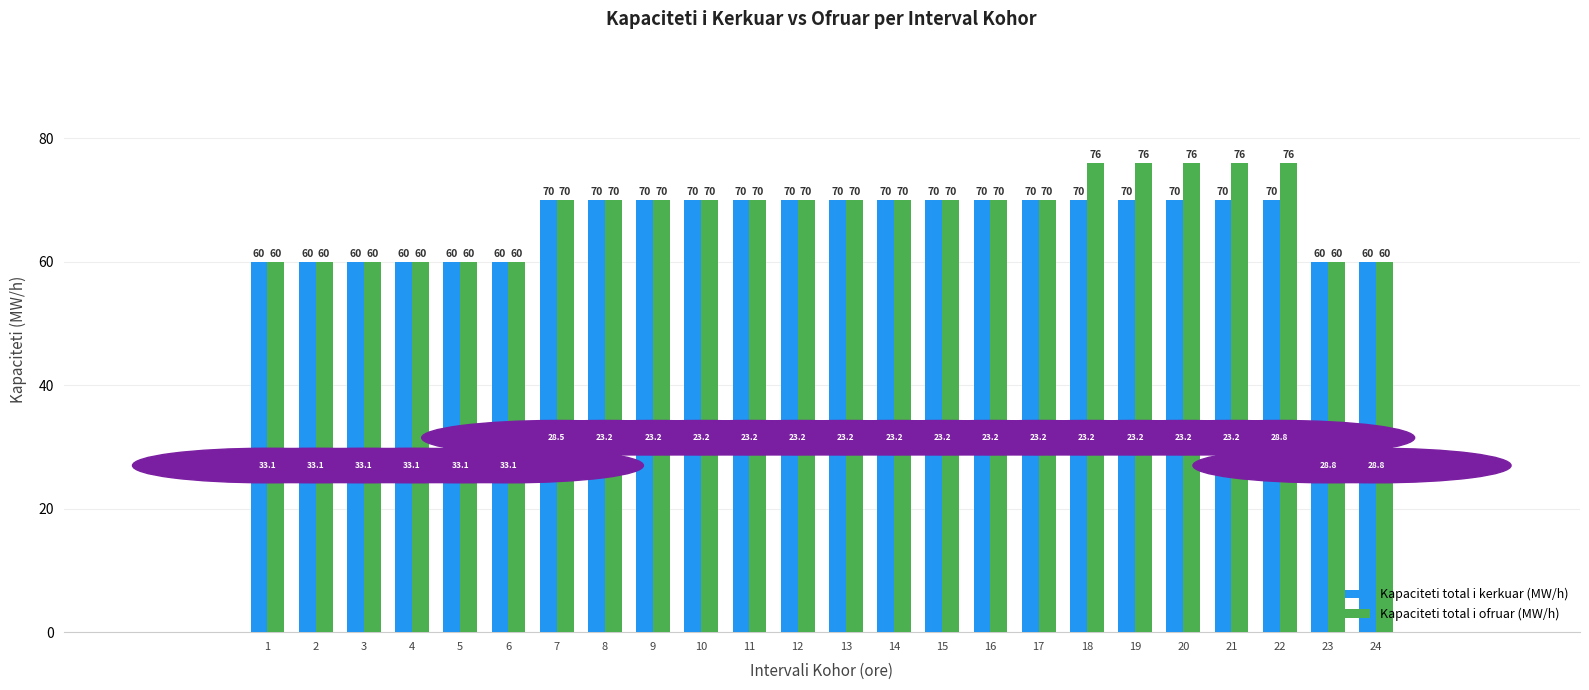

Which series has the largest range (max minus min)?

Kapaciteti total i ofruar (MW/h)